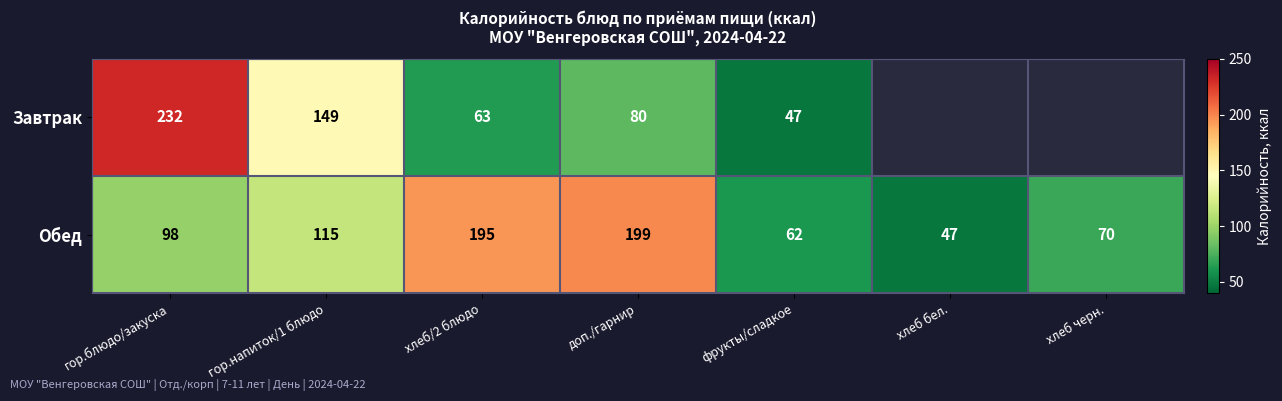

The value of Обед at хлеб/2 блюдо is 341. True or false?

False